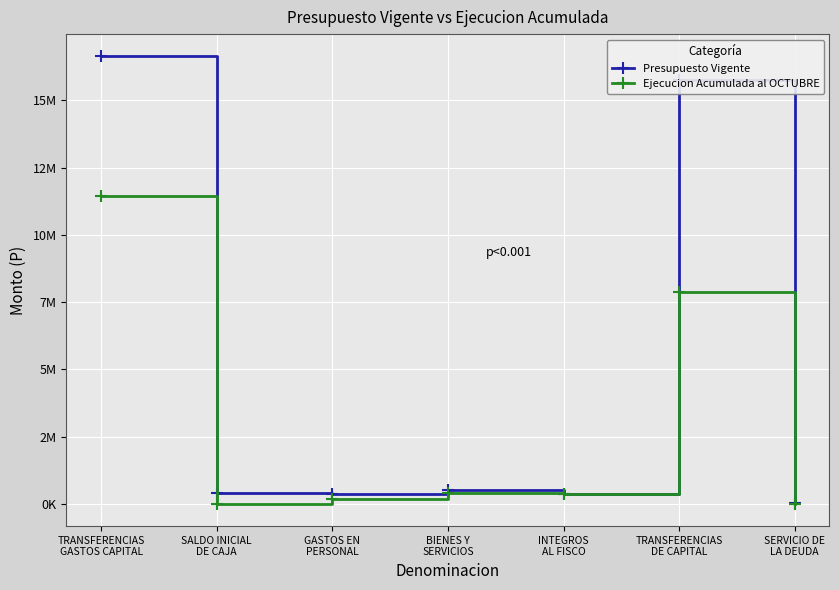

True or false: Presupuesto Vigente and Ejecucion Acumulada al OCTUBRE cross at least once.

False